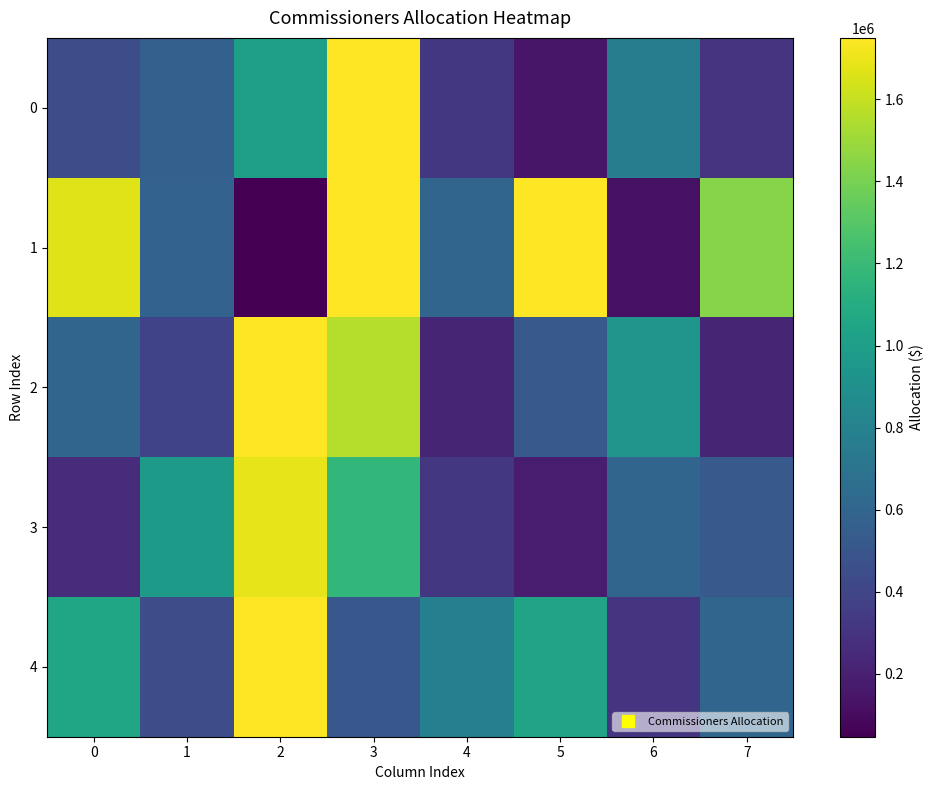

Reading left to right, transcribe all the data shown in this chart.

0: 0=450000	1=572000	2=1005000	3=1750000	4=325000	5=150000	6=767000	7=300000
1: 0=1664000	1=585000	2=46264	3=1750000	4=600000	5=1750000	6=124800	7=1440000
2: 0=600000	1=390000	2=1750000	3=1560000	4=225000	5=525000	6=936000	7=222750
3: 0=260000	1=975000	2=1690000	3=1172860	4=325000	5=180000	6=601826	7=520000
4: 0=1050000	1=450000	2=1750000	3=510000	4=780000	5=1040000	6=300000	7=600000